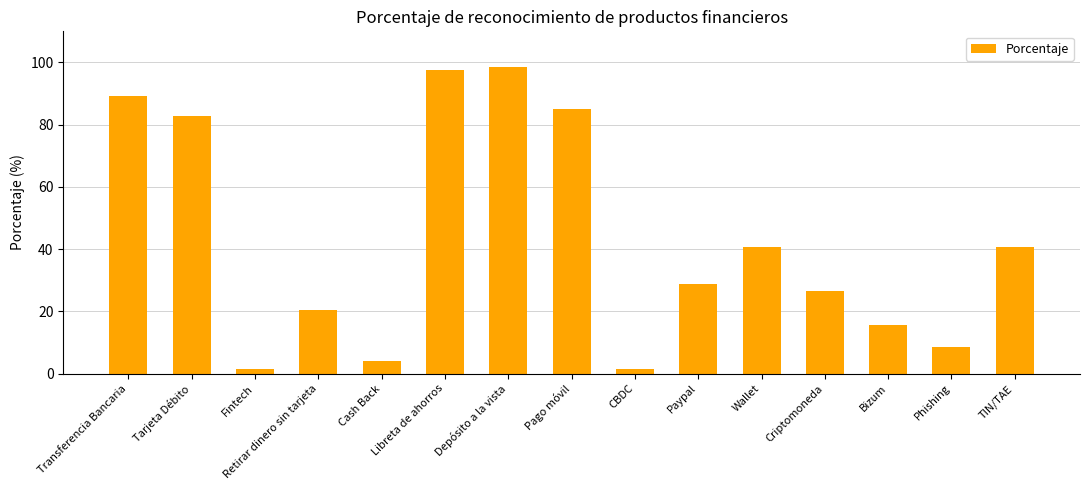

Is it true that the value at Transferencia Bancaria is 89.1?

True